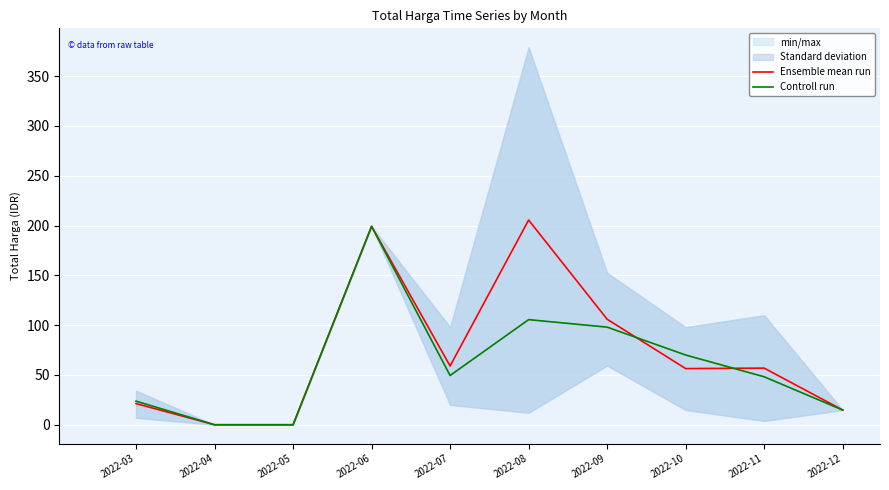

At which label does Controll run first exceed 49?

2022-06